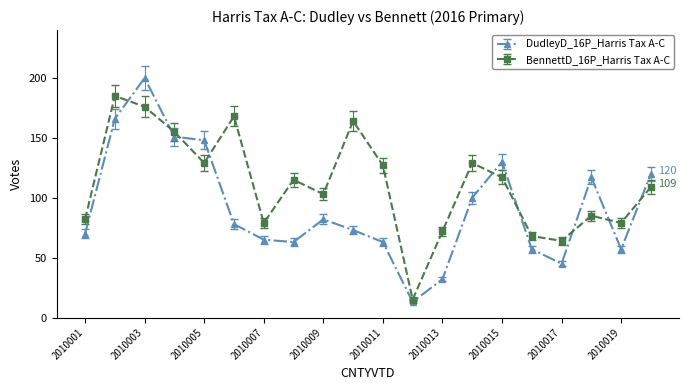

Rank the series by their average value, from highest to lowest.

BennettD_16P_Harris Tax A-C, DudleyD_16P_Harris Tax A-C